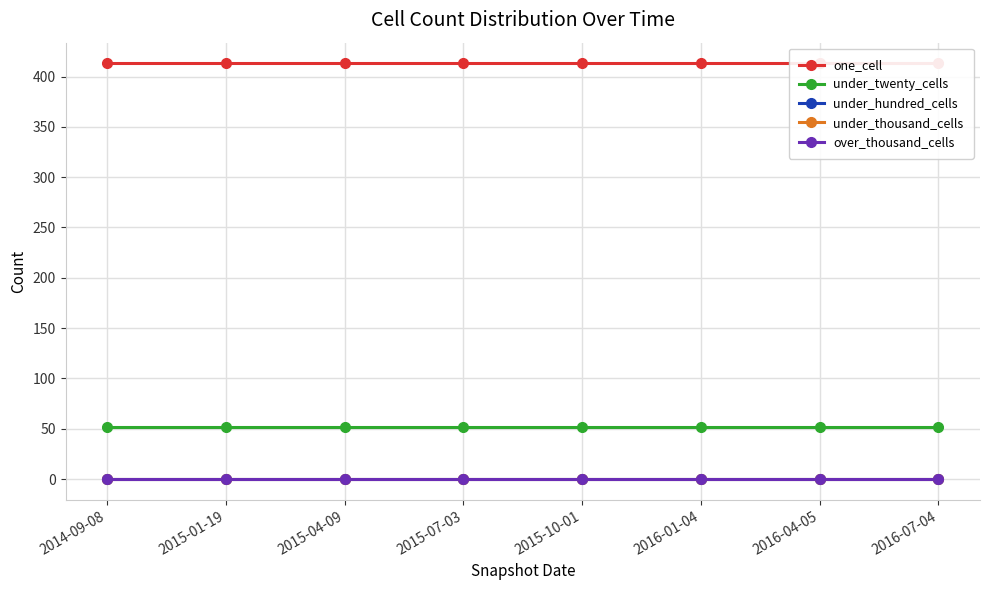

True or false: under_twenty_cells has a value of 52 at 2015-07-03.

True